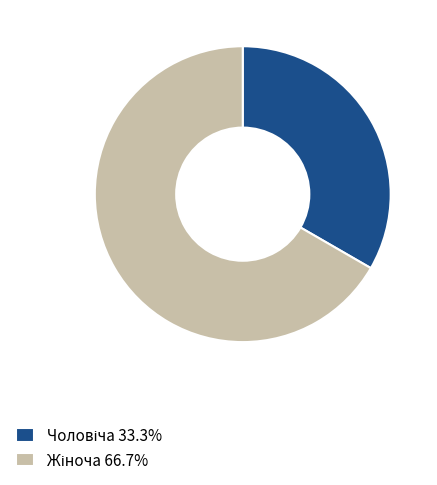

Count the number of slices in the pie.

2